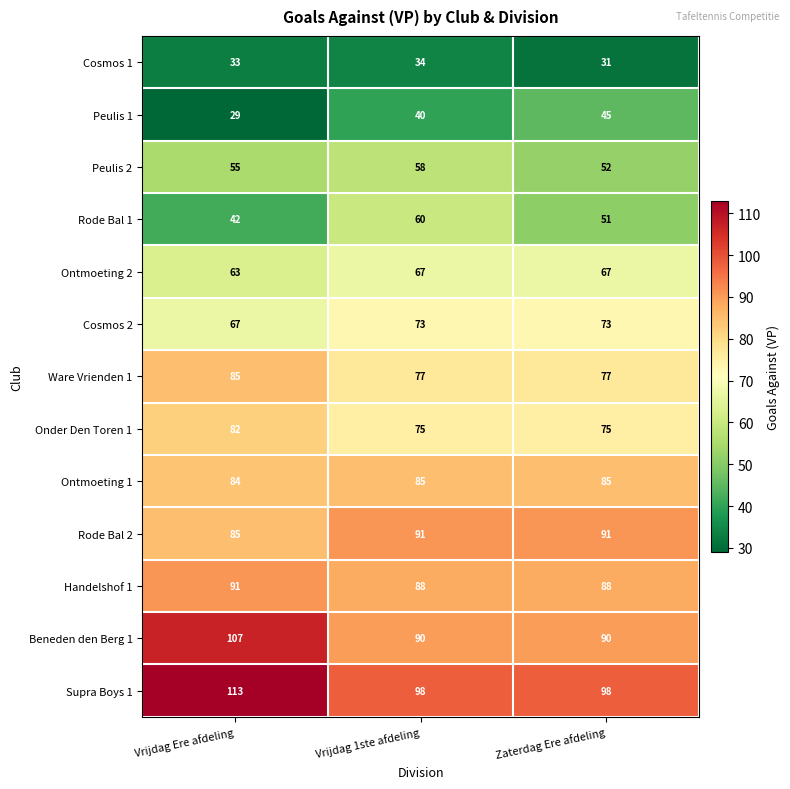

True or false: Beneden den Berg 1 has a value of 128 at Zaterdag Ere afdeling.

False